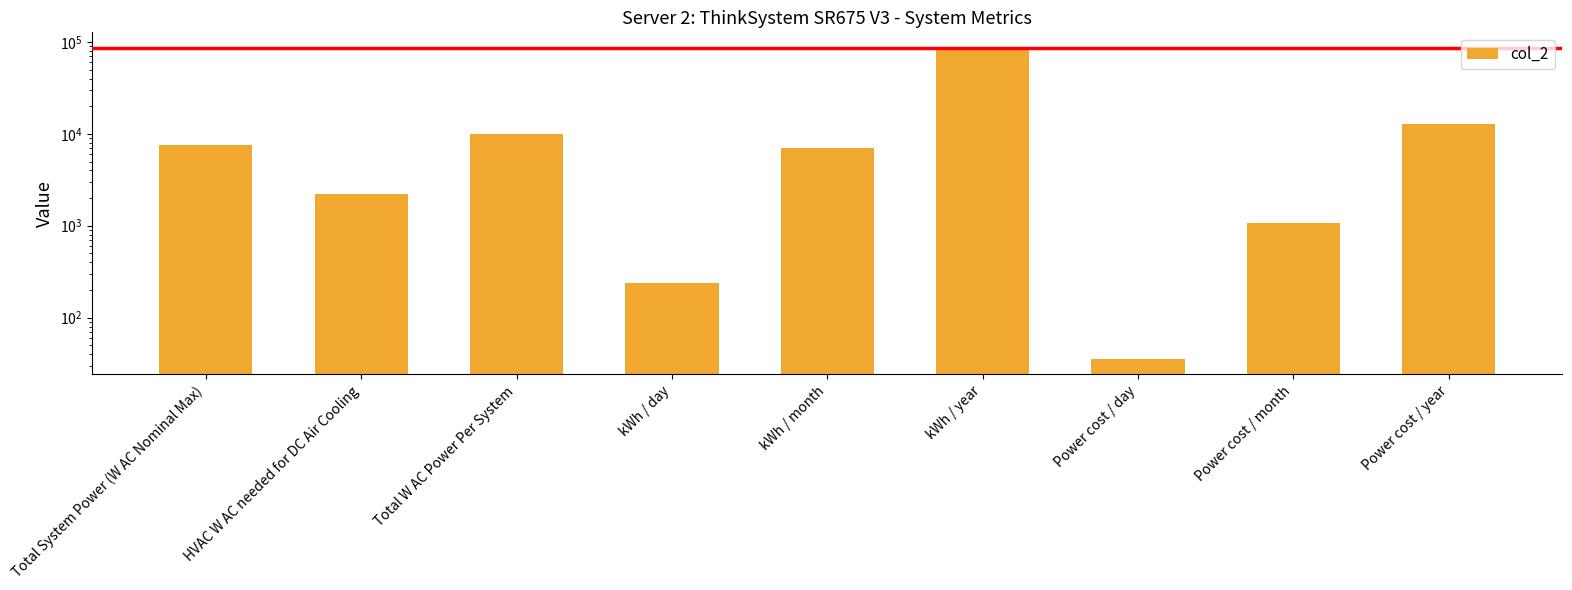

How many data points are less than 7096?

4